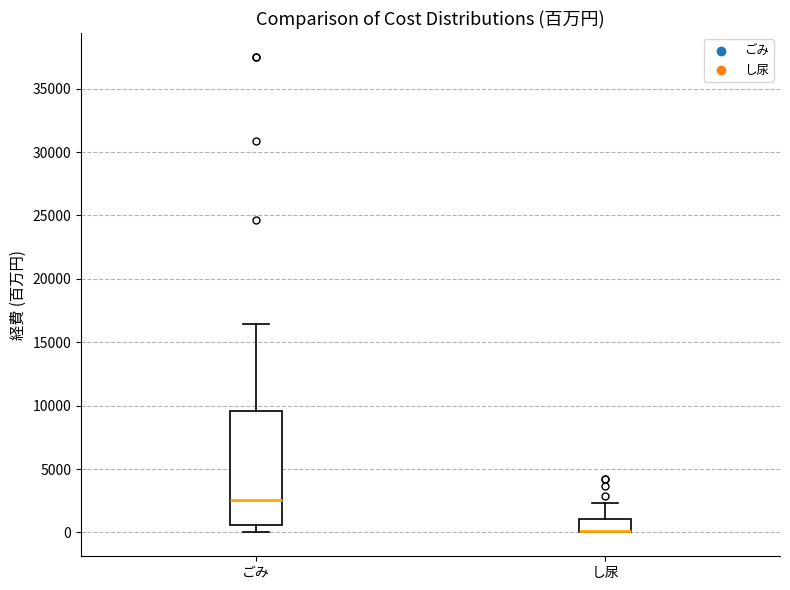

Reading left to right, read every box against the y-axis: the position of its median line, the range the box covers, and the ends of its whiskers. The values are not printed on the chart, so give them approximately, as read against the axis.

ごみ: median 2500, box 500 to 9500, whiskers 0 to 16500
し尿: median 0 (drawn on the box's lower edge), box 0 to 1000, whiskers 0 to 2500